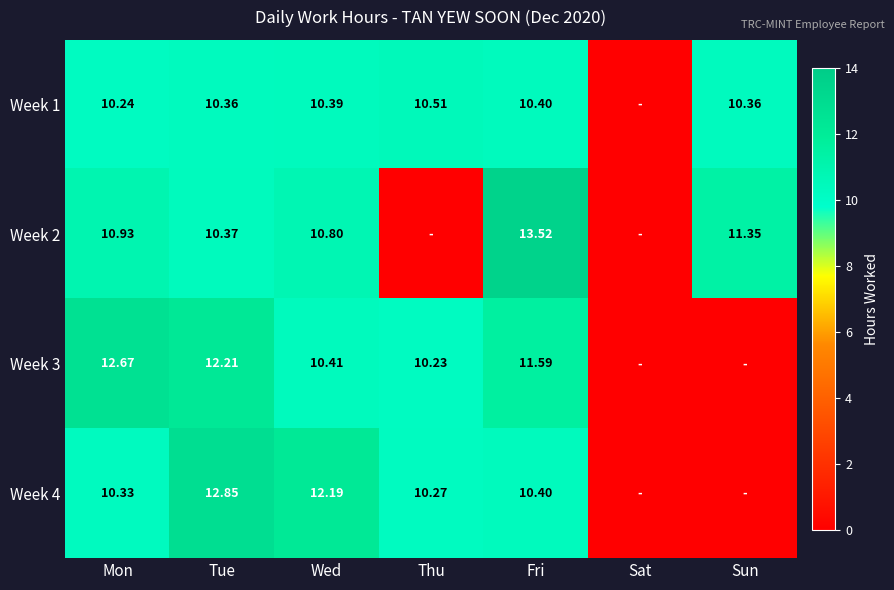

How many distinct data groups are displayed?

4